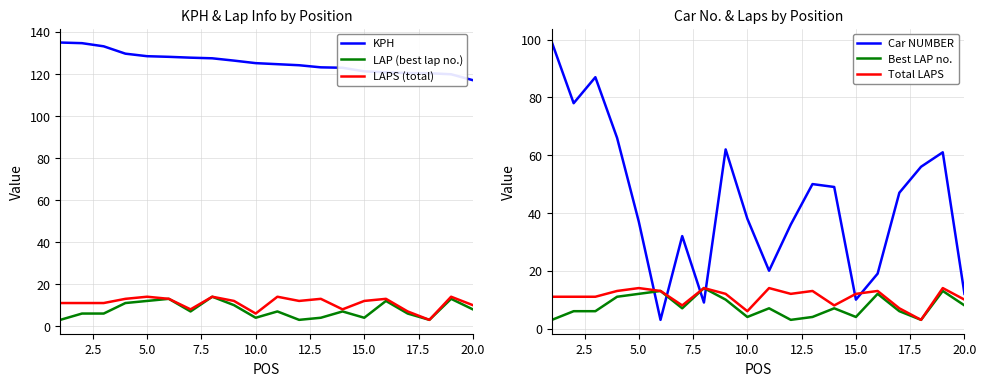

How many data points in KPH are above 125?

10